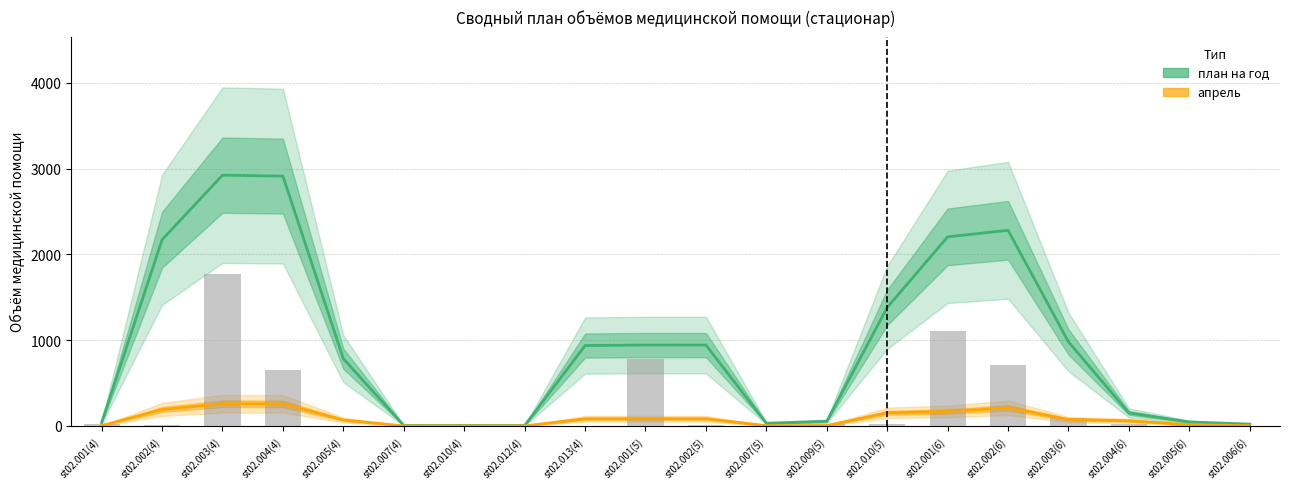

What is the label of the 7th bar from the left?

st02.010(4)